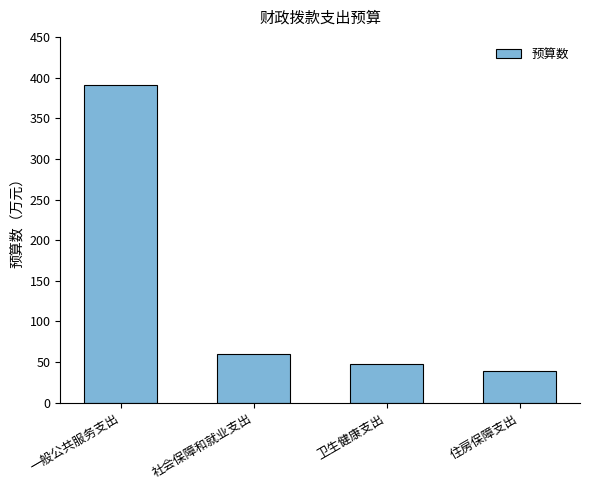

Reading left to right, extract all data points from this chart.

390.7	60.0	47.2	39.5